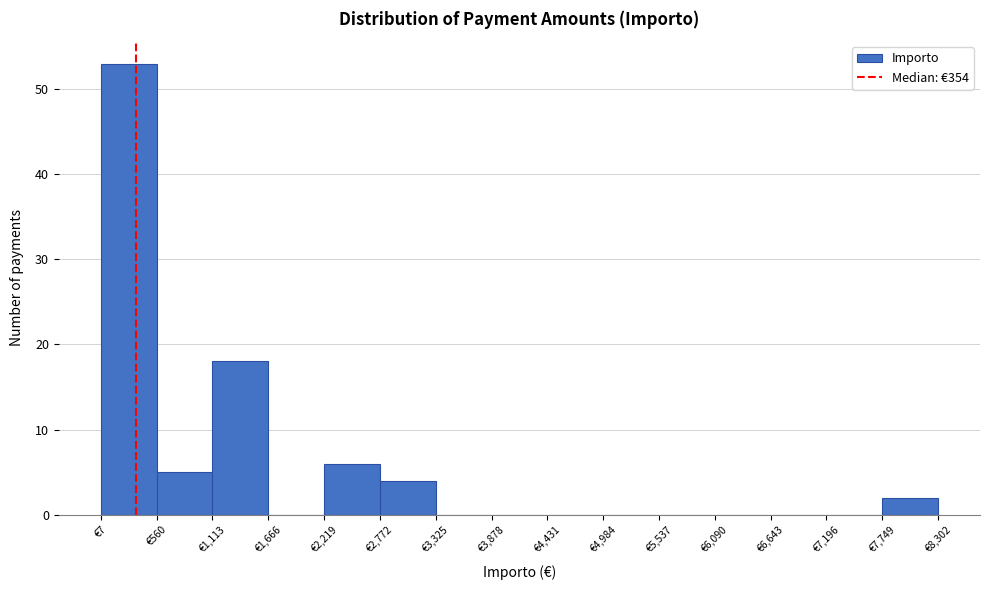

Which range on the x-axis has the tallest bar?

0 to 600